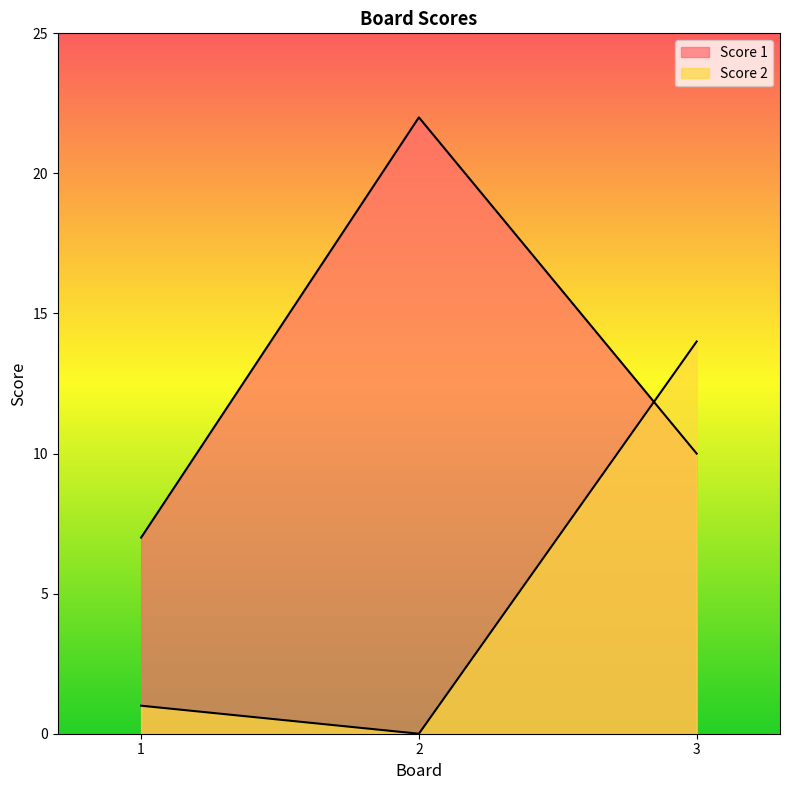

True or false: Score 2 has a value of -9 at 2.

False